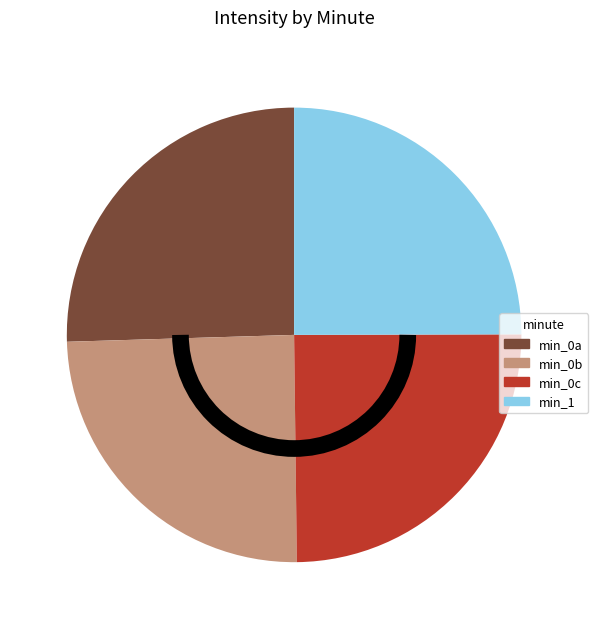

Is there a majority slice in this chart?

No